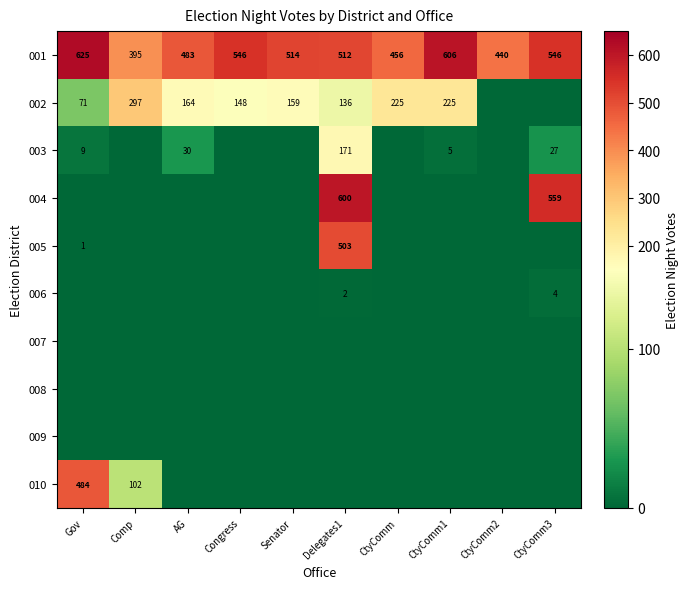

The value of 001 at Comp is 395. True or false?

True